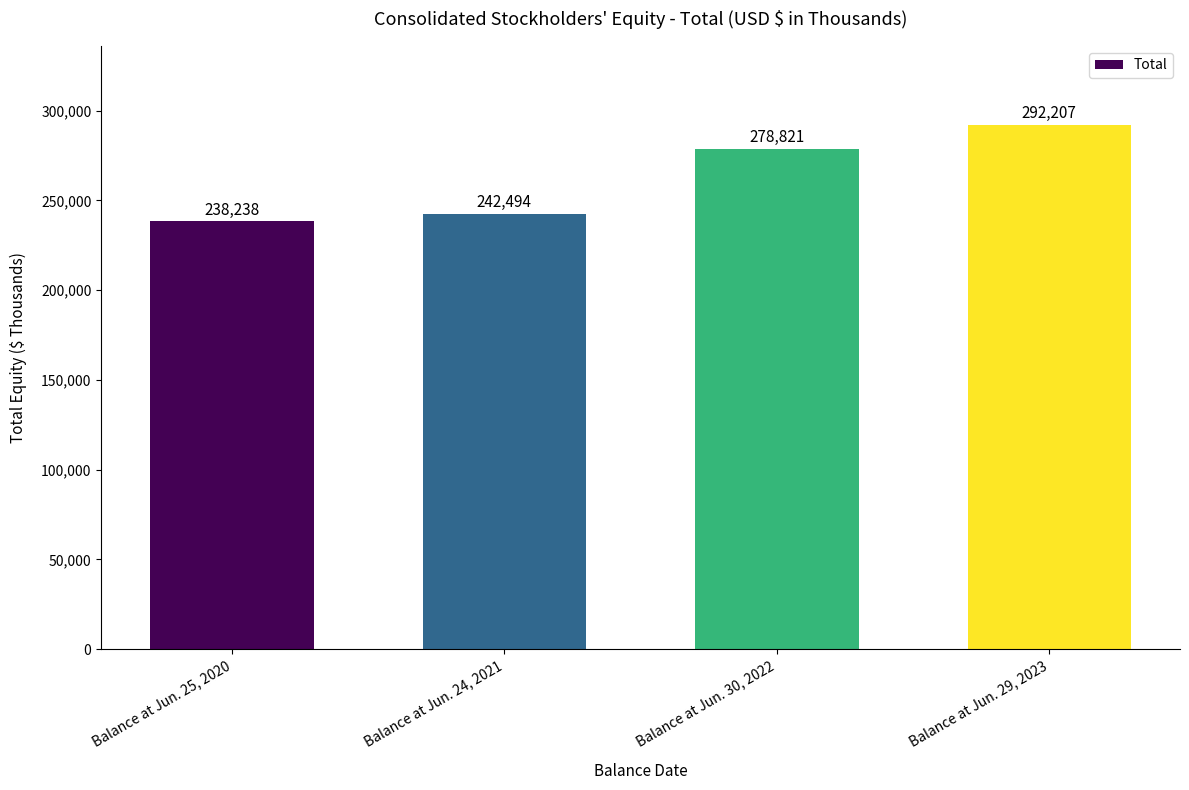

What is the smallest value displayed?

238238